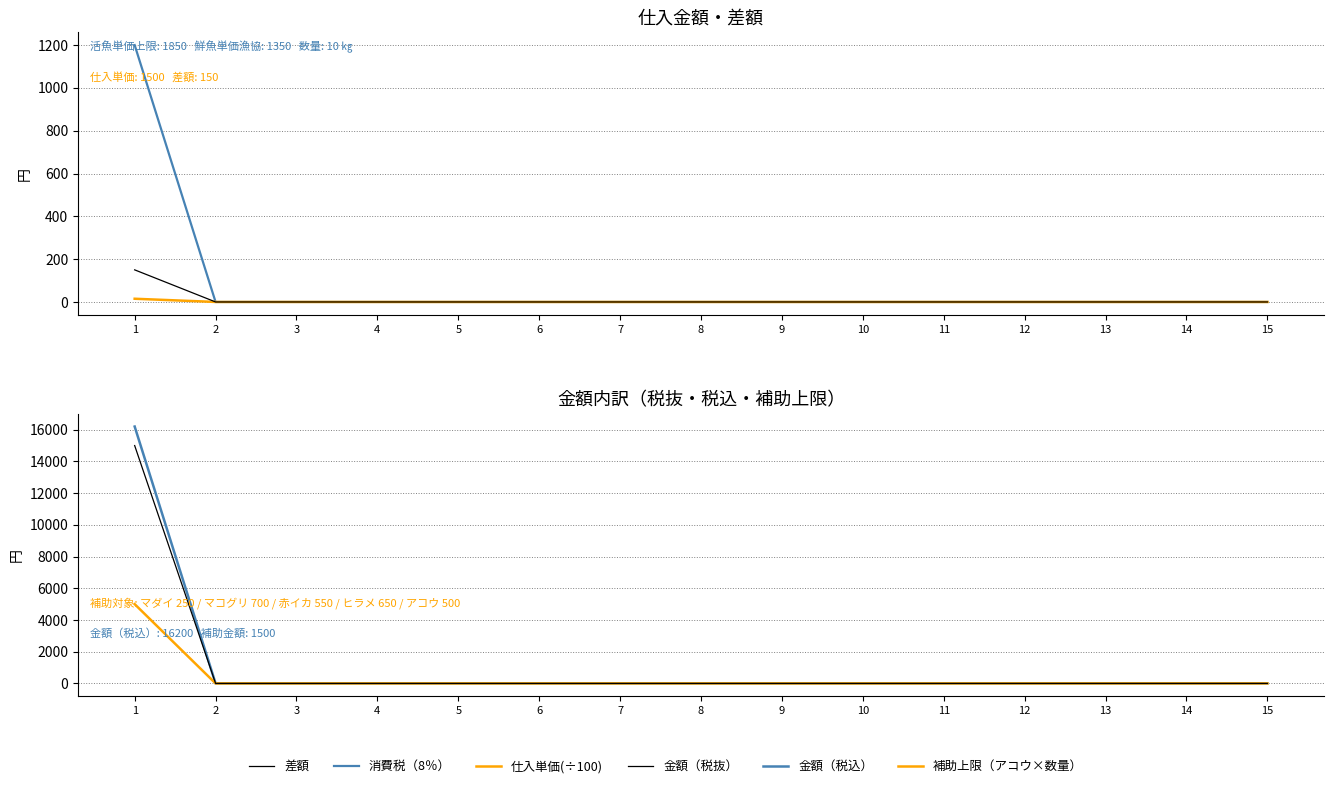

Does the chart display data point markers on the line(s)?

No